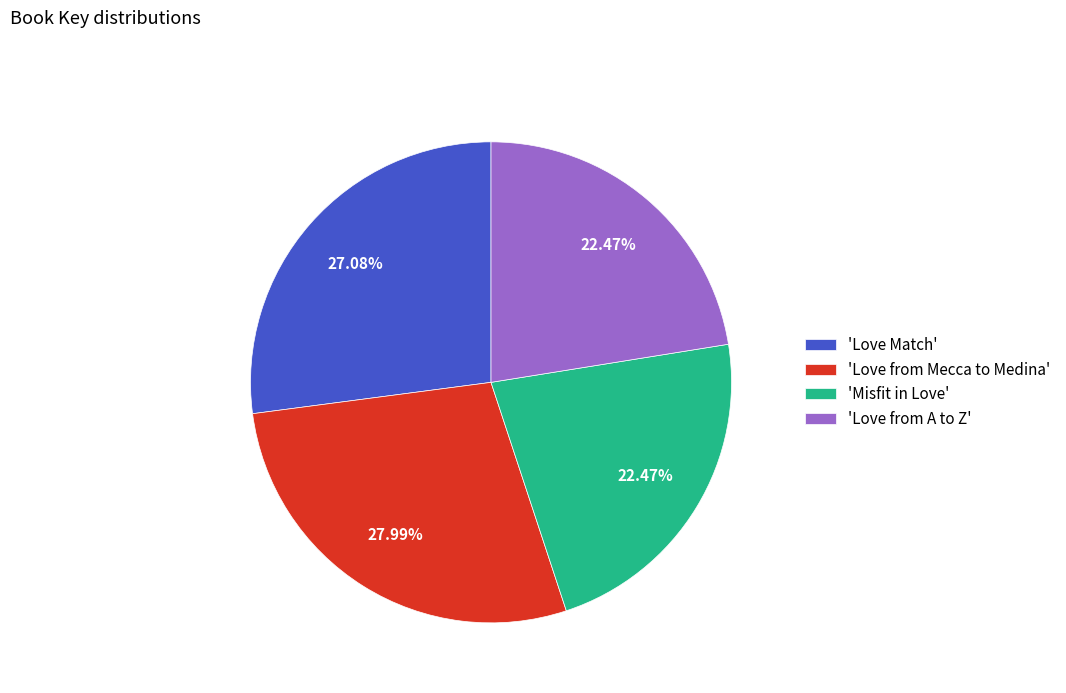

What is the largest slice in the pie chart?

'Love from Mecca to Medina'